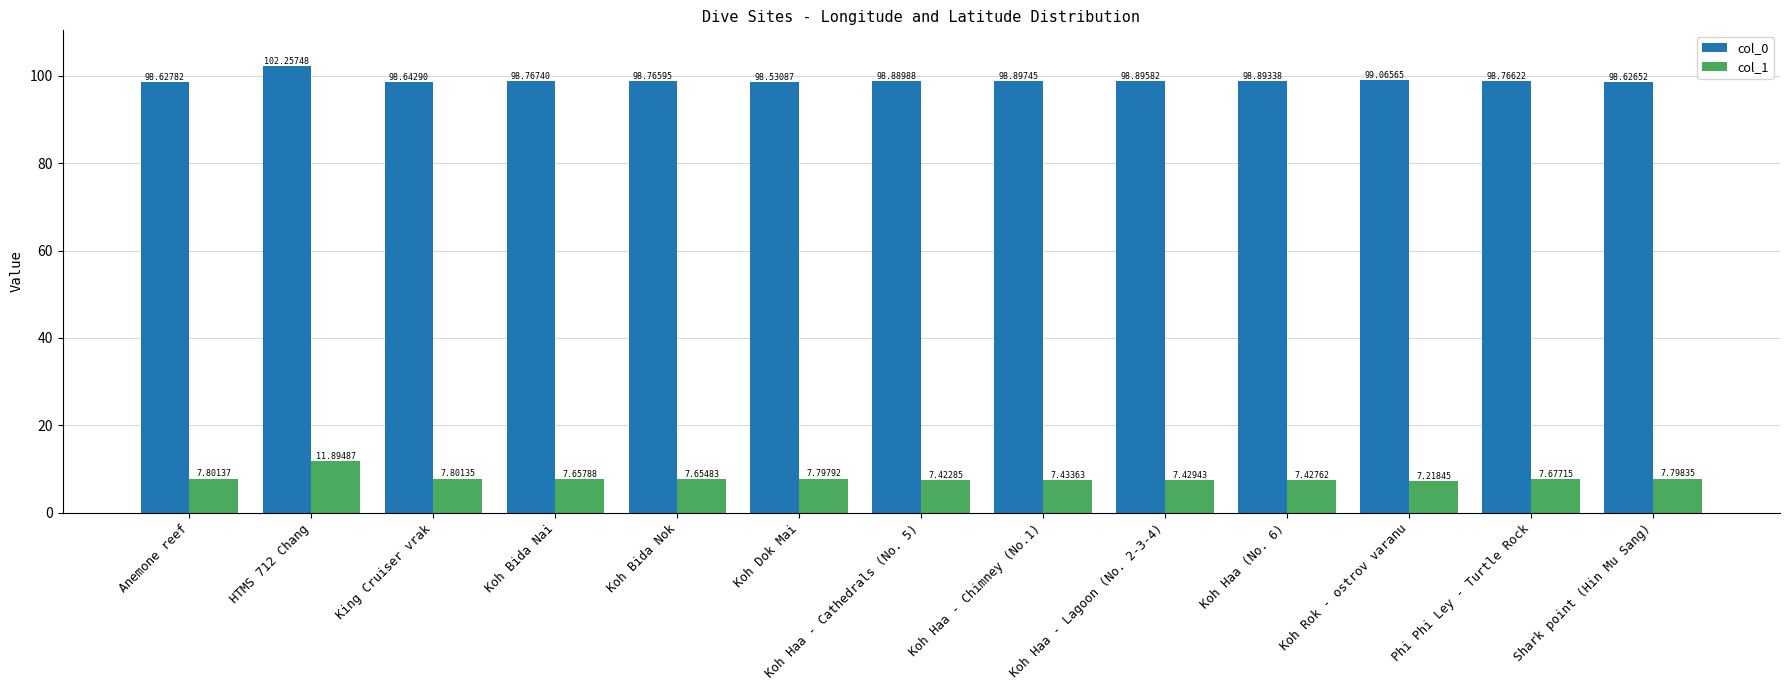

What is the difference between the second highest and minimum values in the col_1 series?

0.6